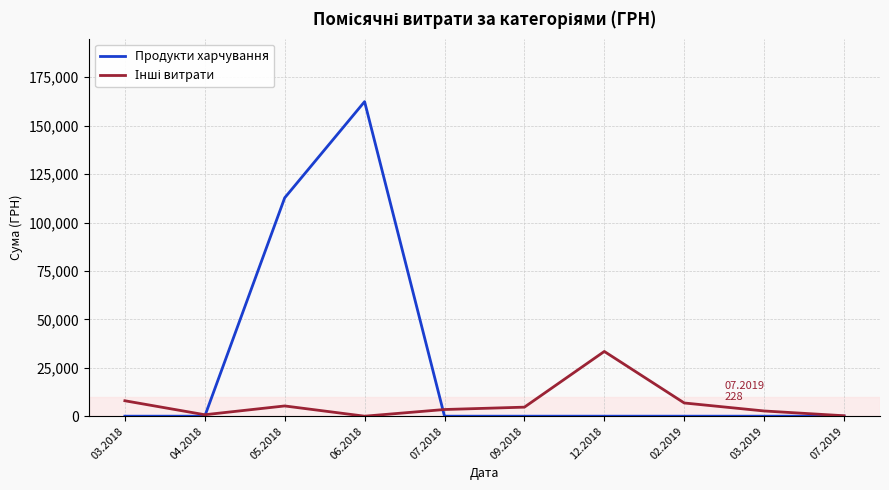

The value of Продукти харчування at 02.2019 is -48857.6. True or false?

False